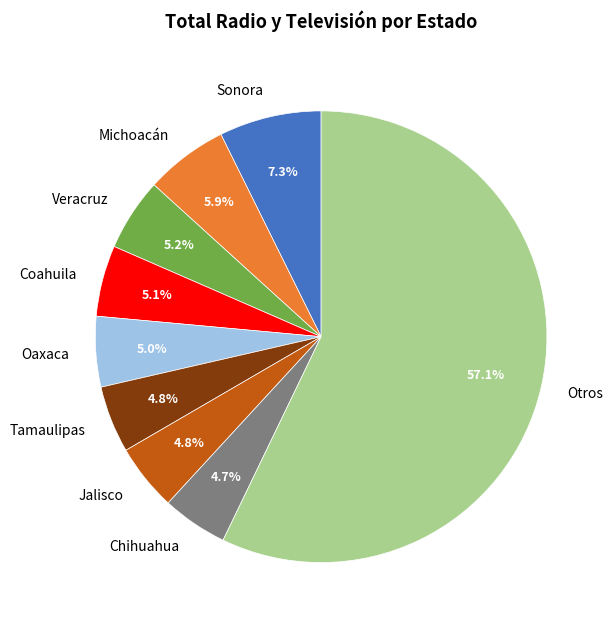

Combined, do Otros and Jalisco account for over 50%?

Yes